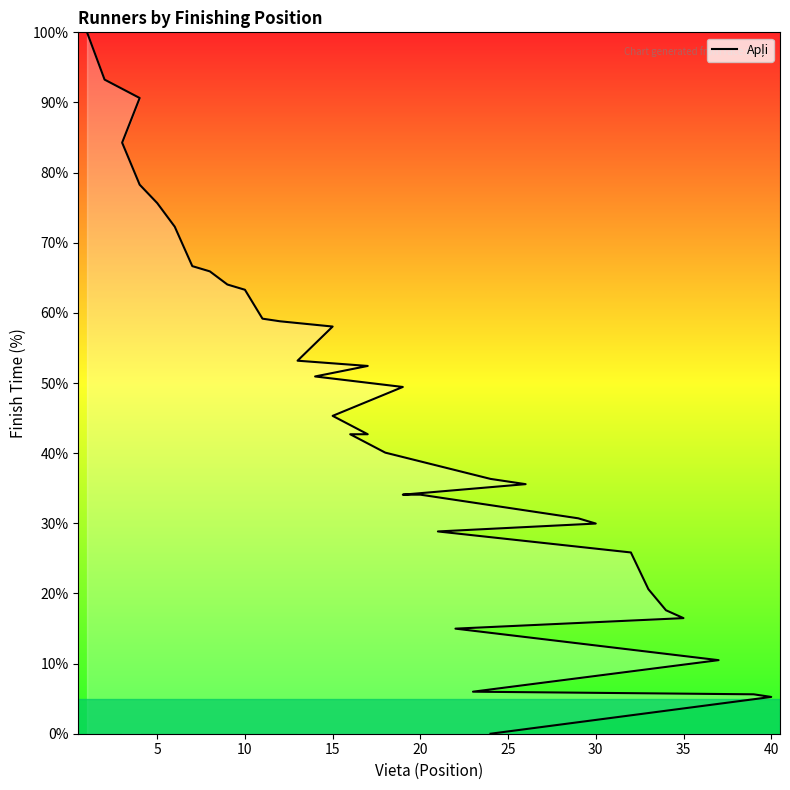

True or false: the data shows 80.4 at 17.

False